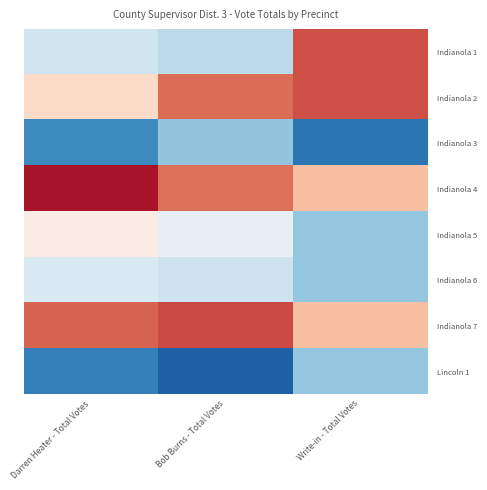

Which series has the largest total across all categories?

Indianola 4